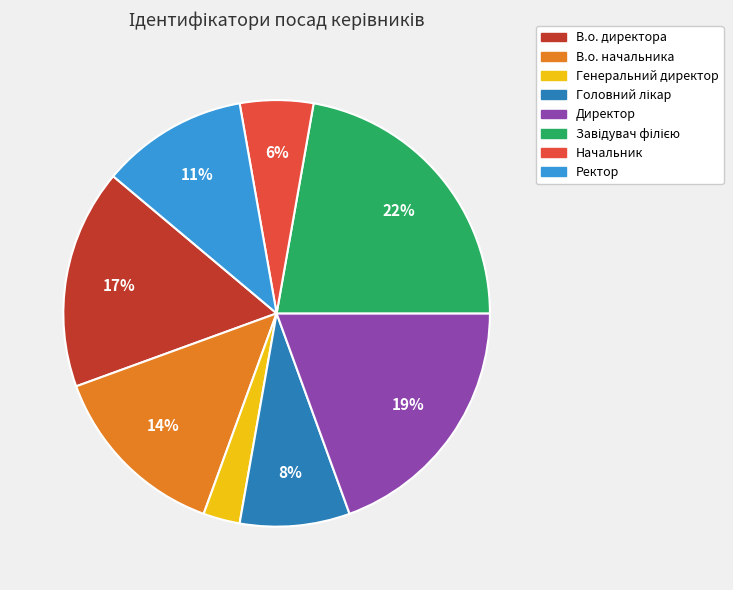

To the nearest percent, what is the average slice percentage?

12%